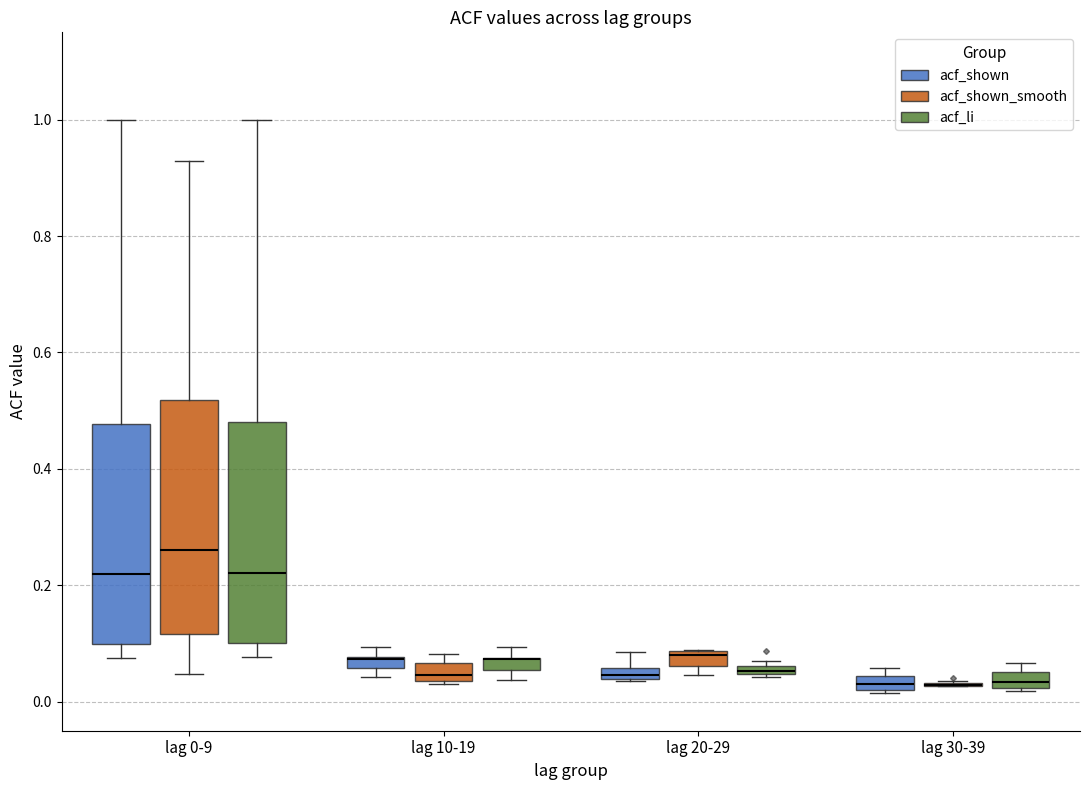

Where is the lower edge of the box for lag 10-19 (acf_shown_smooth) on the y-axis? The values are not printed on the chart, so give them approximately, as read against the axis.

0.04